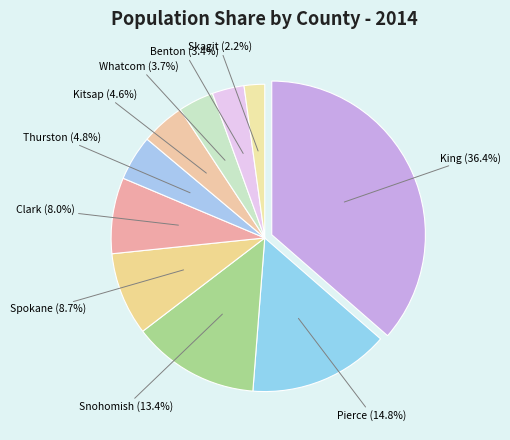

Count the number of slices in the pie.

10